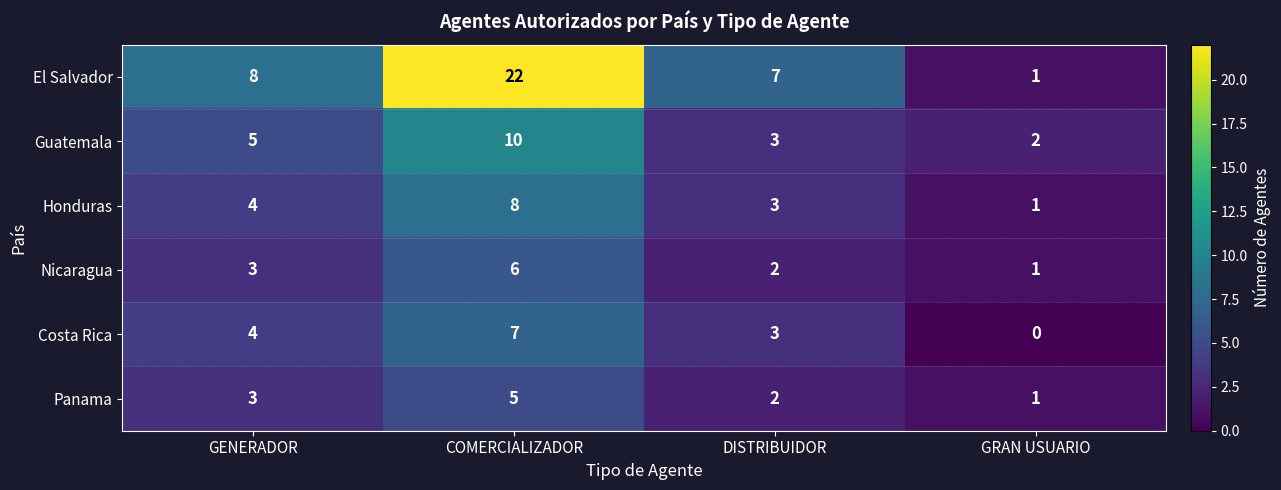

What is the maximum value shown in the chart?

22